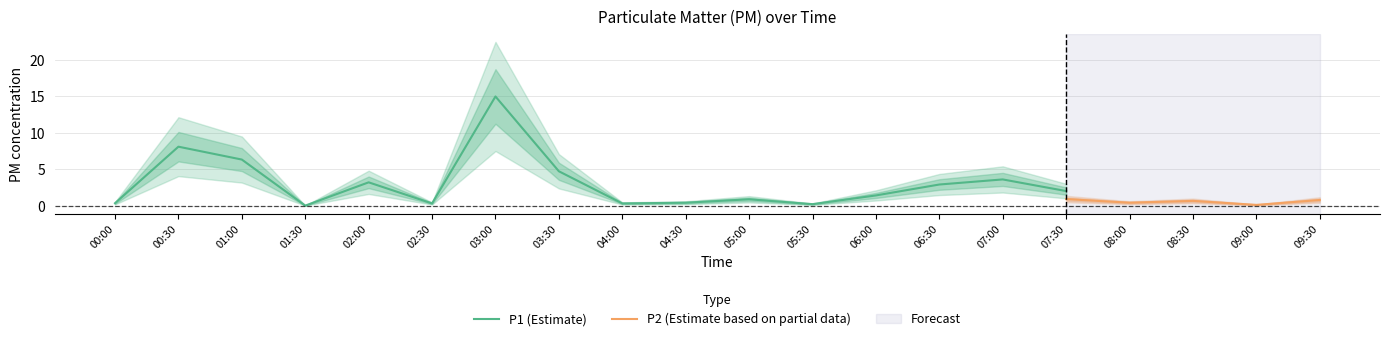

The P1 (Estimate) series shows 0.3 at 02:30. True or false?

True